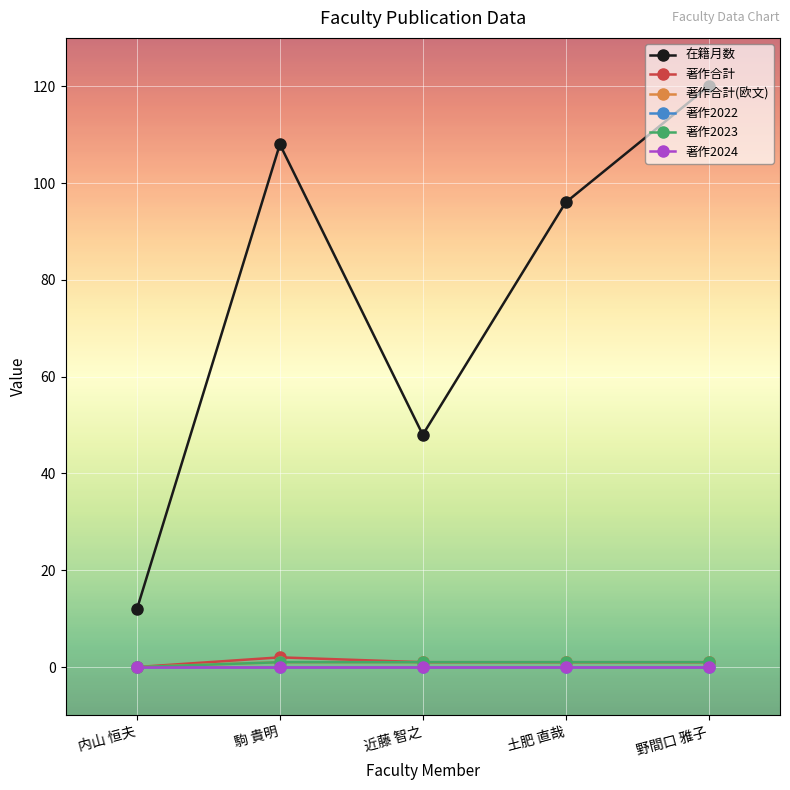

Reading left to right, what are all the values shown in this chart?

在籍月数: 内山 恒夫=12	駒 貴明=108	近藤 智之=48	土肥 直哉=96	野間口 雅子=120
著作合計: 内山 恒夫=0	駒 貴明=2	近藤 智之=1	土肥 直哉=1	野間口 雅子=1
著作合計(欧文): 内山 恒夫=0	駒 貴明=1	近藤 智之=1	土肥 直哉=1	野間口 雅子=1
著作2022: 内山 恒夫=0	駒 貴明=0	近藤 智之=0	土肥 直哉=0	野間口 雅子=0
著作2023: 内山 恒夫=0	駒 貴明=1	近藤 智之=1	土肥 直哉=1	野間口 雅子=1
著作2024: 内山 恒夫=0	駒 貴明=0	近藤 智之=0	土肥 直哉=0	野間口 雅子=0